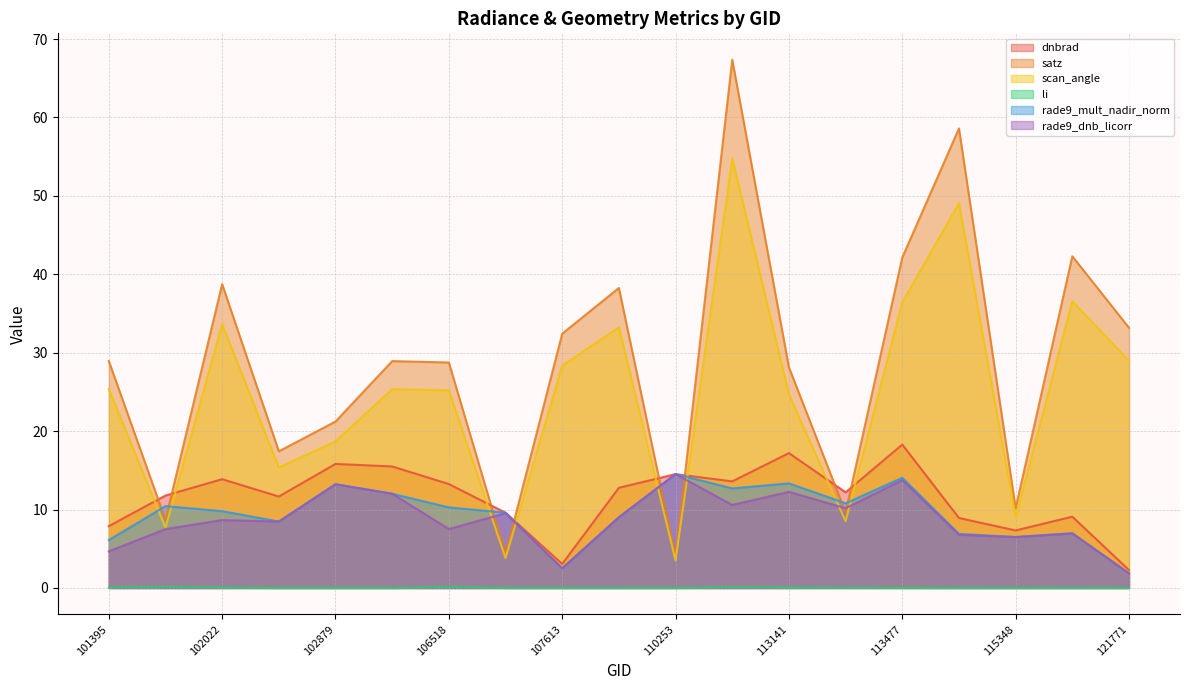

At which label does scan_angle reach its minimum?

110253